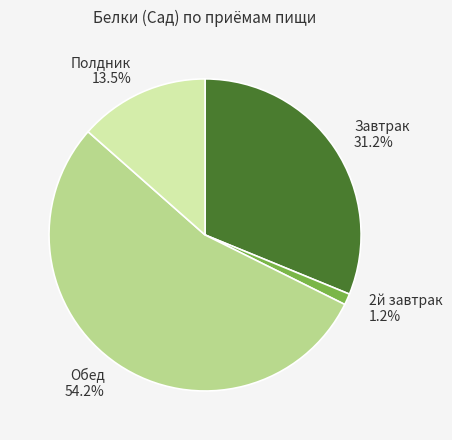

Does Полдник represent more than half of the total?

No